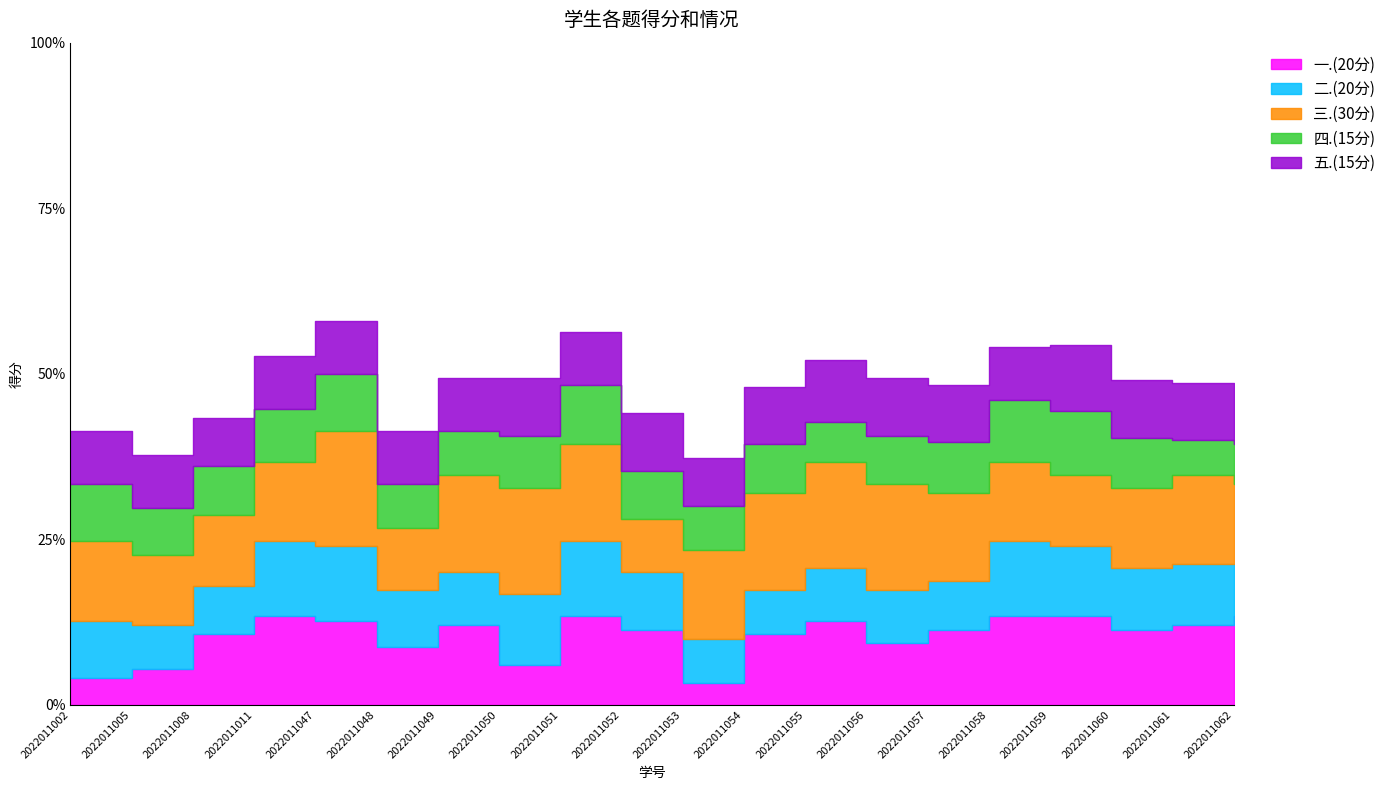

Reading left to right, list all the values displayed in this chart.

一.(20分): 6.0	8.0	16.0	20.0	19.0	13.0	18.0	9.0	20.0	17.0	5.0	16.0	19.0	14.0	17.0	20.0	20.0	17.0	18.0	20.0
二.(20分): 13.0	10.0	11.0	17.0	17.0	13.0	12.0	16.0	17.0	13.0	10.0	10.0	12.0	12.0	11.0	17.0	16.0	14.0	14.0	12.0
三.(30分): 18.0	16.0	16.0	18.0	26.0	14.0	22.0	24.0	22.0	12.0	20.0	22.0	24.0	24.0	20.0	18.0	16.0	18.0	20.0	18.0
四.(15分): 13.0	10.5	11.0	12.0	13.0	10.0	10.0	12.0	13.5	11.0	10.0	11.0	9.0	11.0	11.5	14.0	14.5	11.5	8.0	9.0
五.(15分): 12.0	12.0	11.0	12.0	12.0	12.0	12.0	13.0	12.0	13.0	11.0	13.0	14.0	13.0	13.0	12.0	15.0	13.0	13.0	13.0